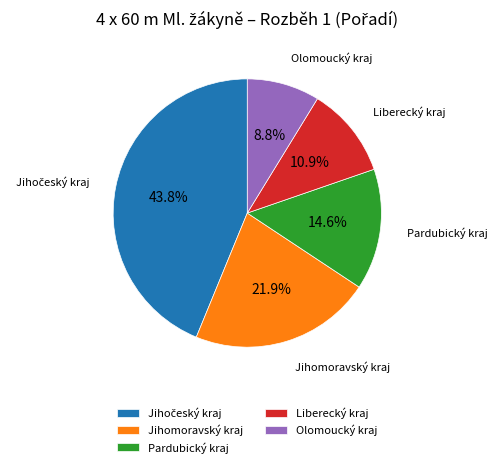

Is the sum of Liberecký kraj and Pardubický kraj greater than half?

No